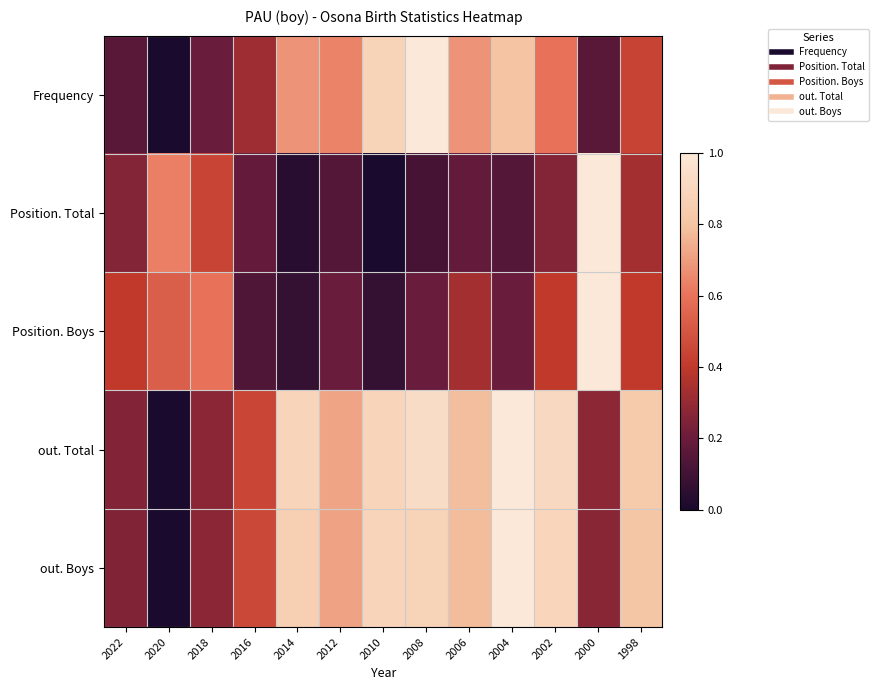

Between 2008 and 2014, which is larger?

2008